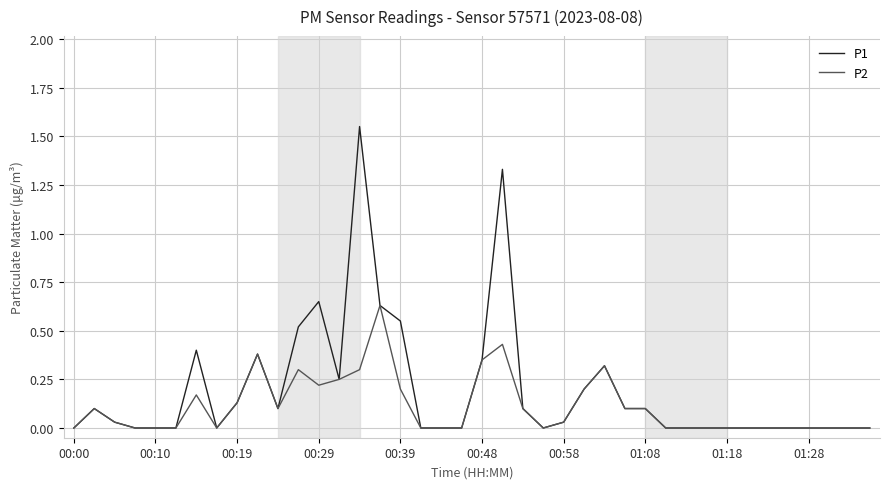

Which series has the widest spread of values?

P1